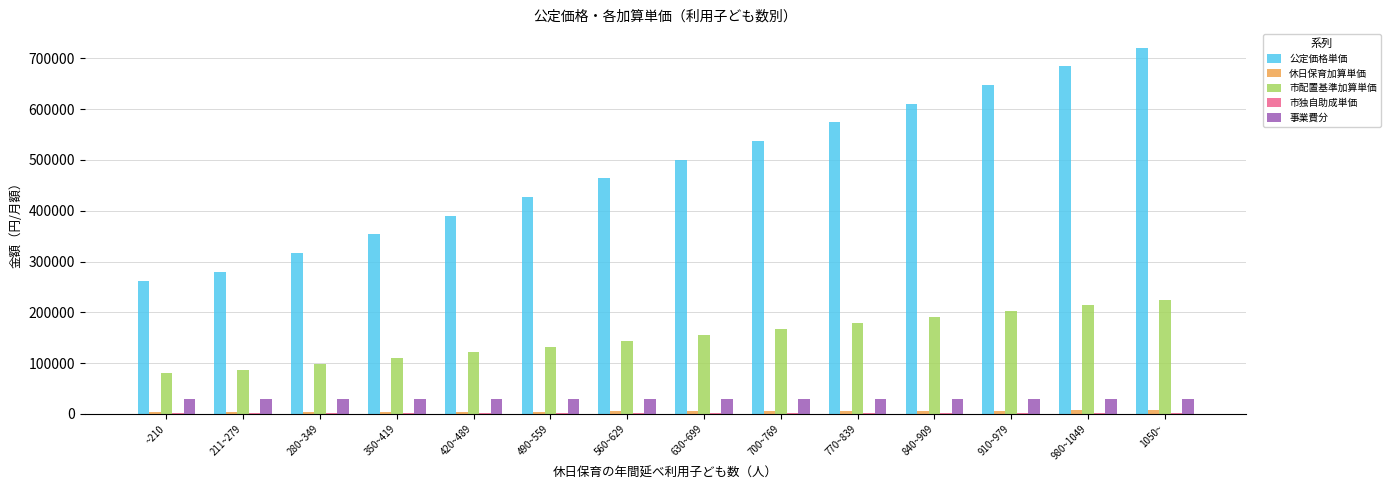

What is the sum of all 市配置基準加算単価 values?

2104020